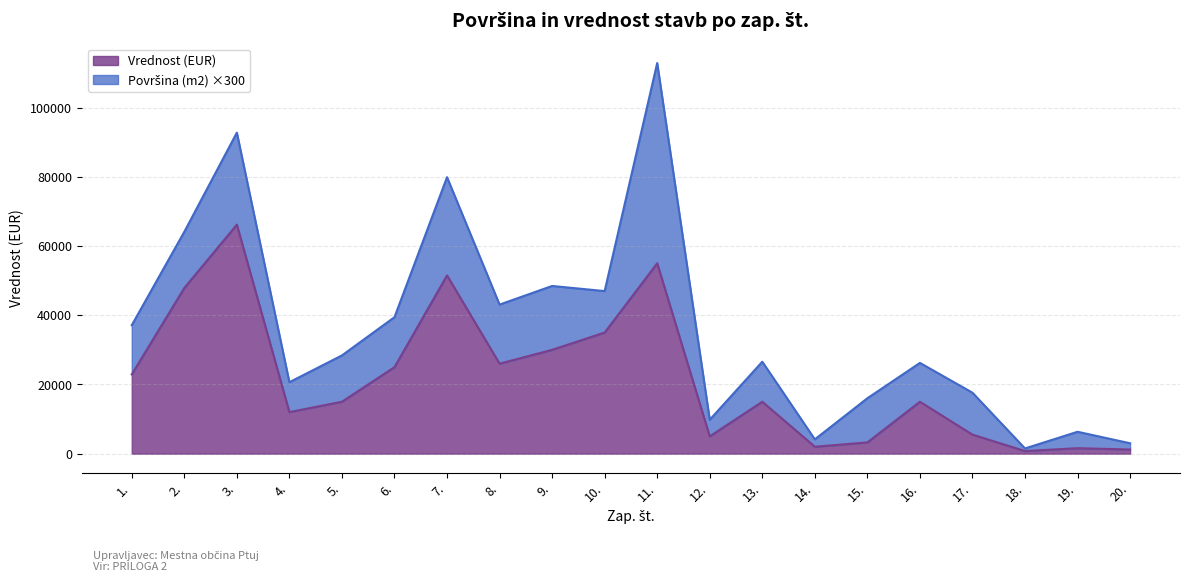

What is the average value?

21785.8